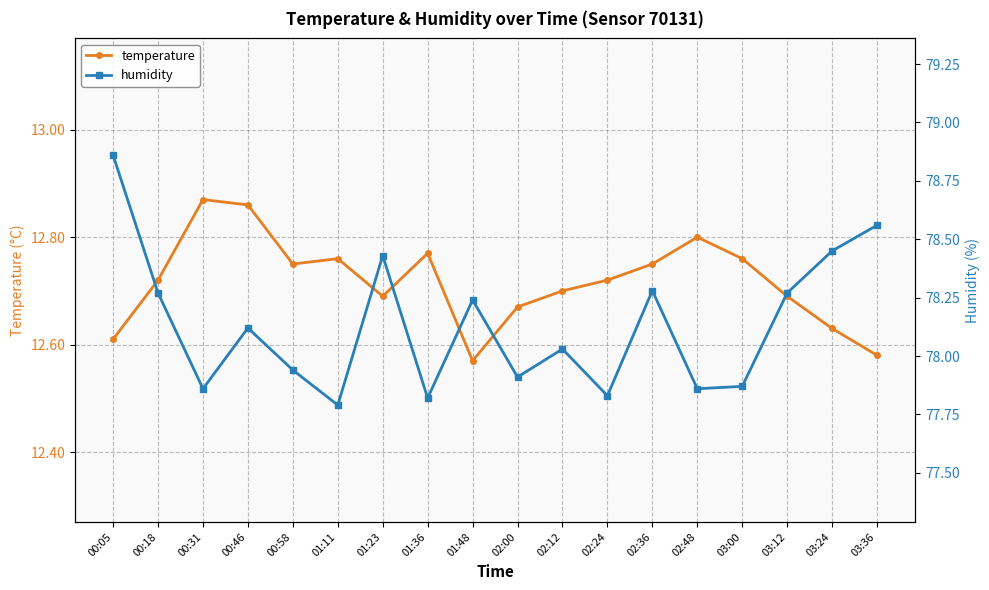

At which category does the chart reach its peak across all series?

00:05